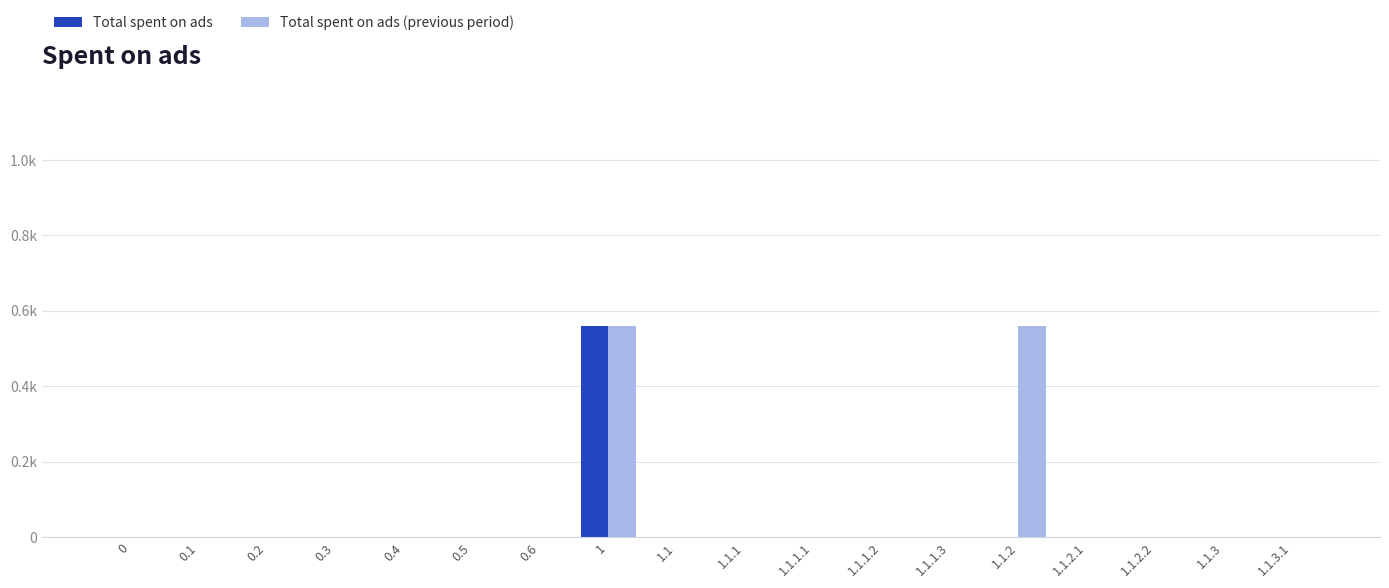

Rank the series by their average value, from highest to lowest.

Total spent on ads (previous period), Total spent on ads